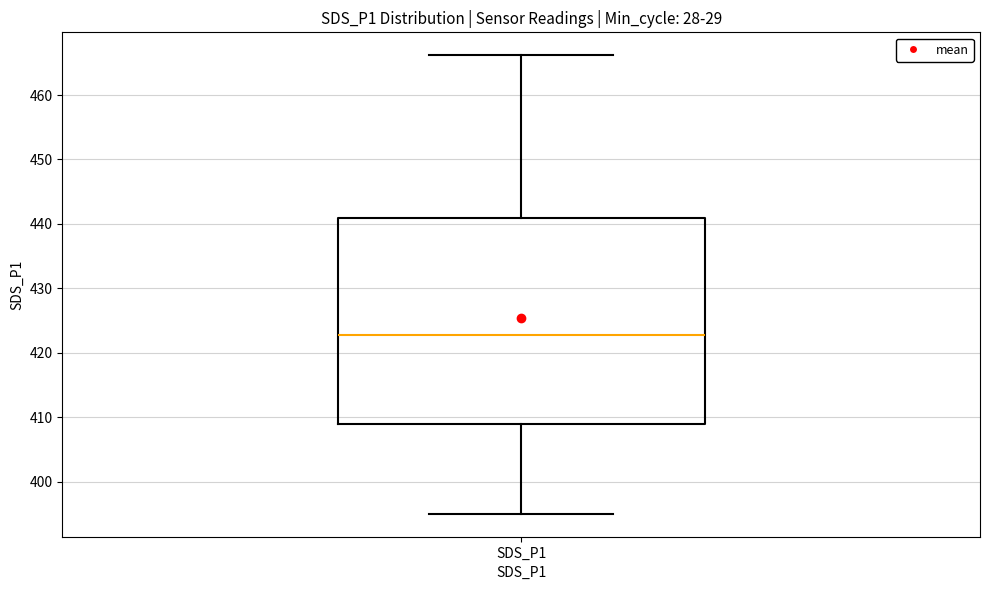

Read this box plot against the y-axis: the position of the median line, the range covered by the box, and the ends of both whiskers. The values are not printed on the chart, so give them approximately, as read against the axis.

median 423, box 409 to 441, whiskers 395 to 466